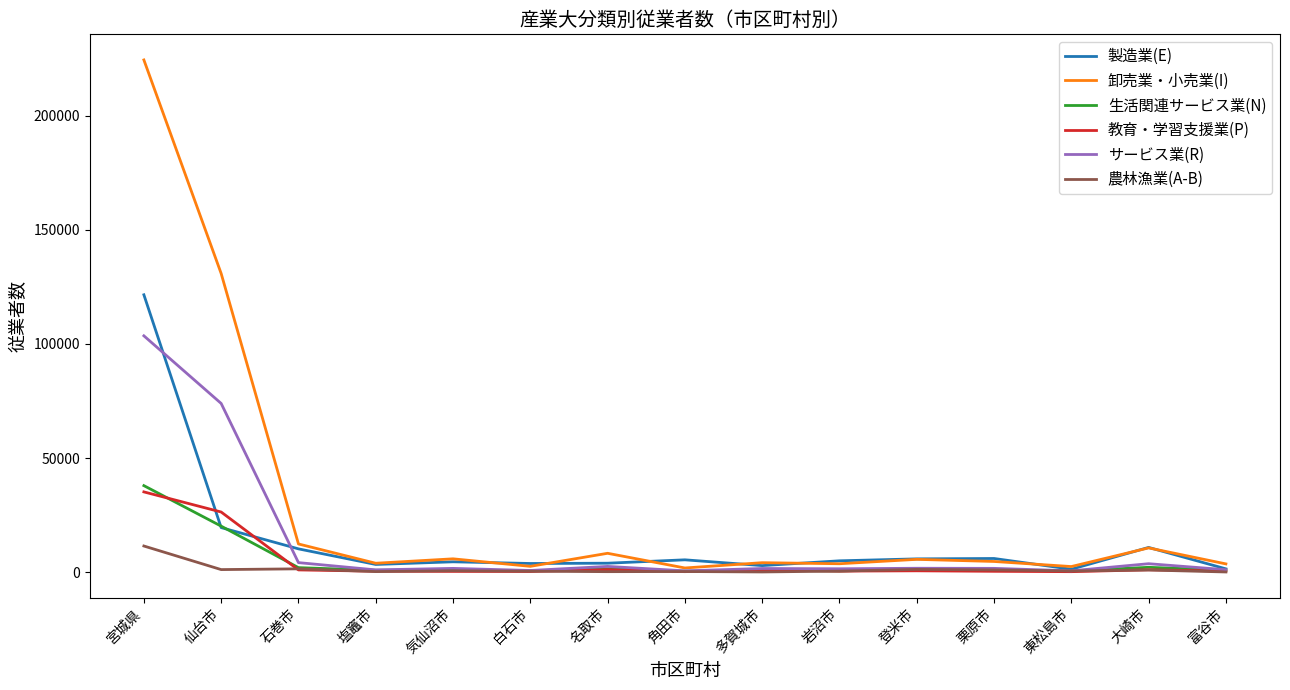

How many distinct data groups are displayed?

6